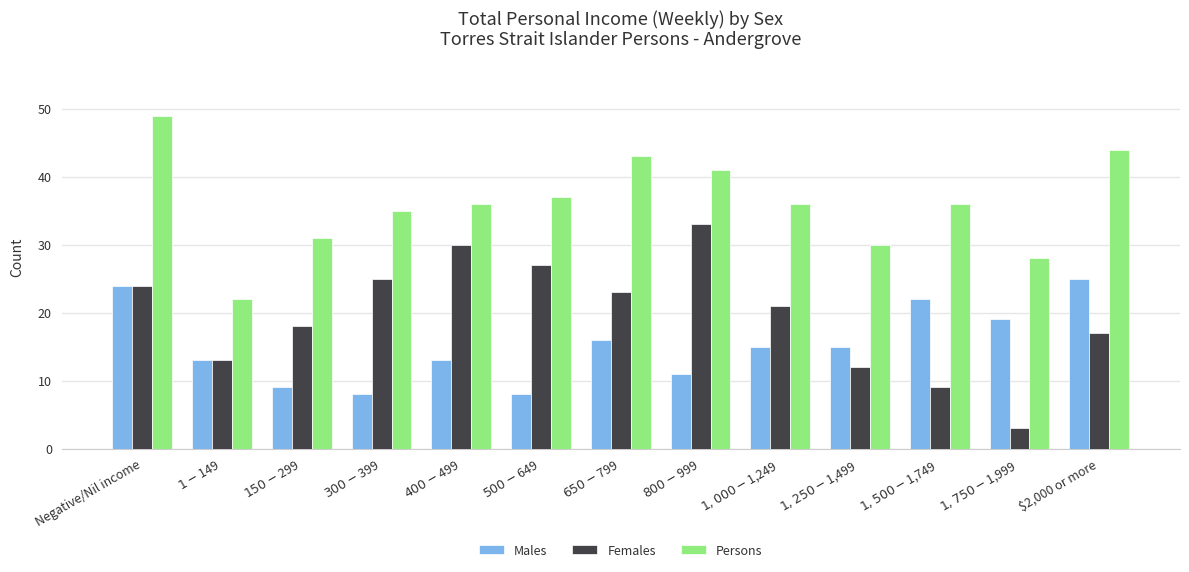

What is the spread (max minus min) of values at $1,250-$1,499?

18